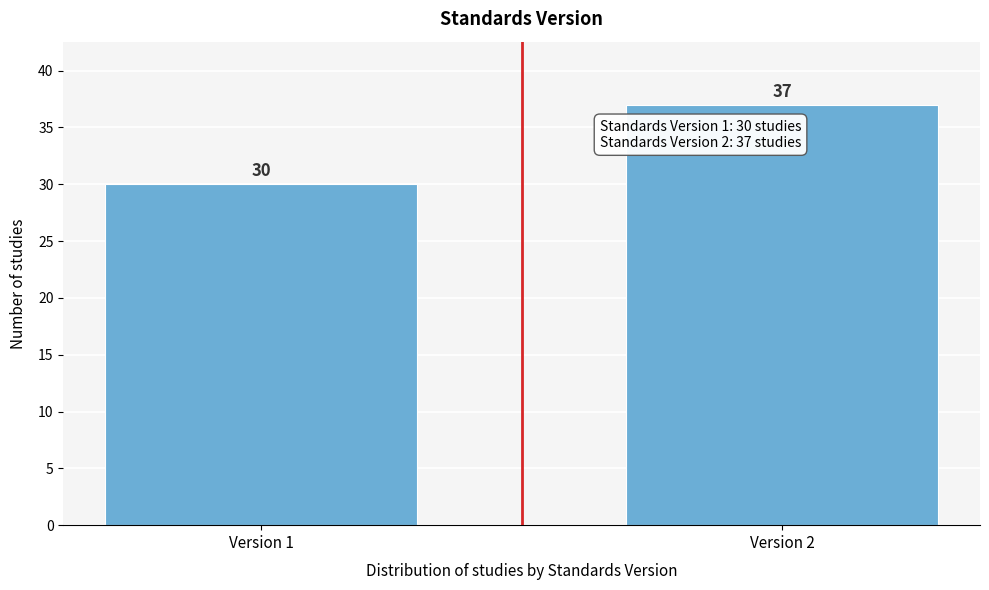

Reading left to right, list all the values displayed in this chart.

Version 1=30	Version 2=37